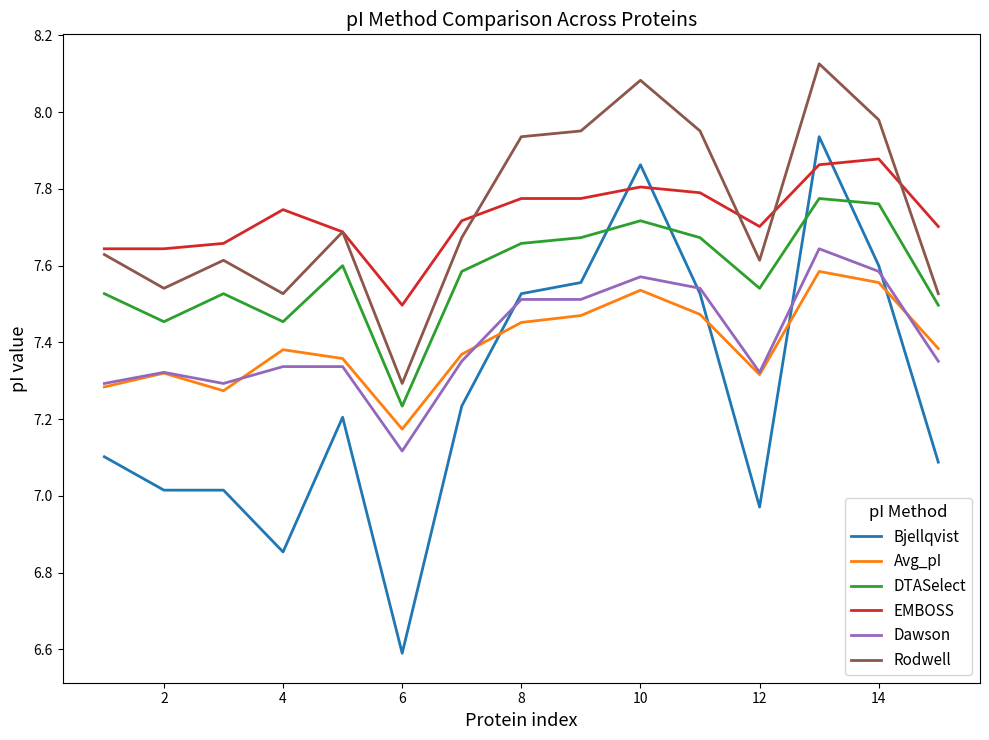

What is the minimum value shown in the chart?

6.6